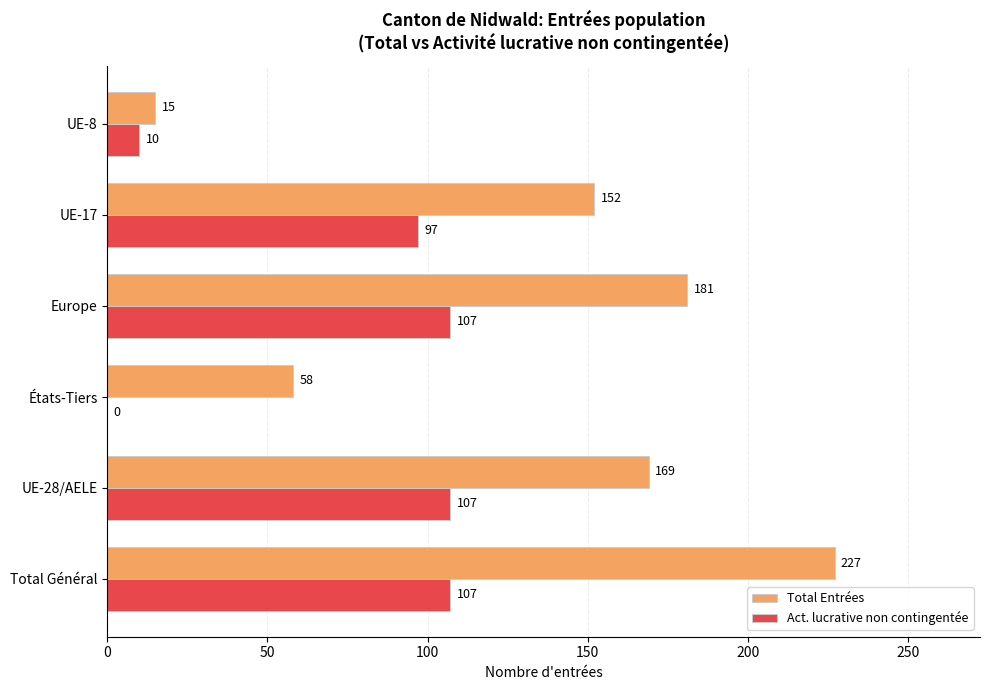

Which label corresponds to the largest value in the chart?

Total Général